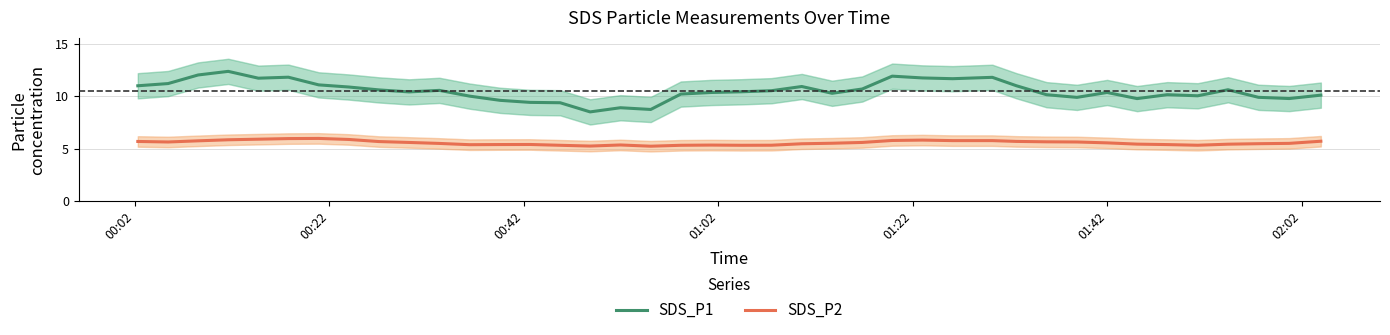

True or false: SDS_P2 and SDS_P1 cross at least once.

False